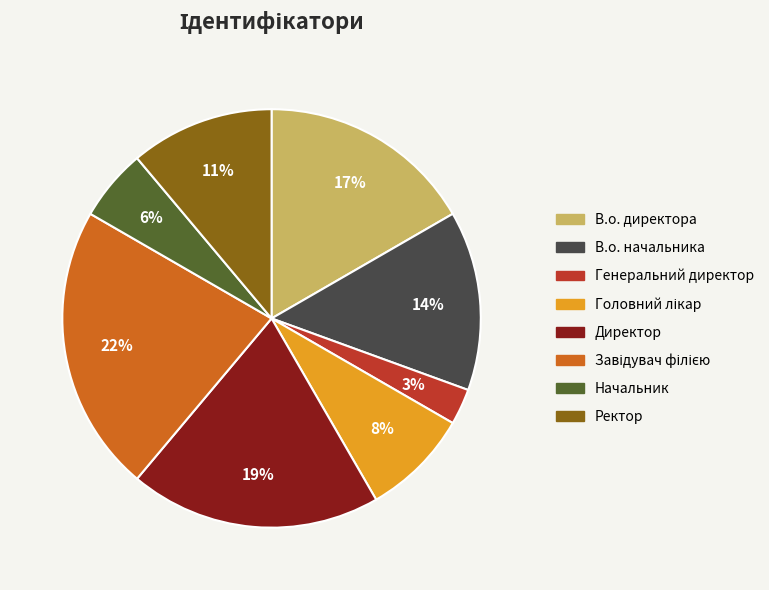

What is the smallest slice in the pie chart?

Генеральний директор